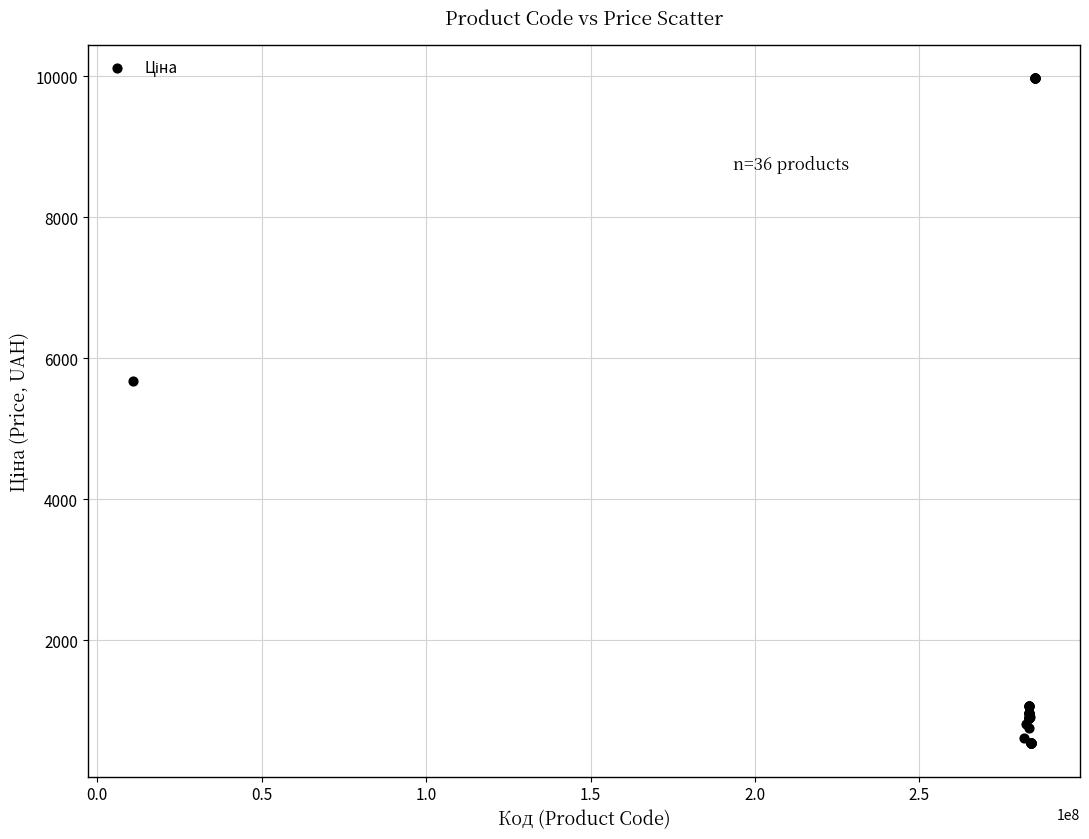

What Y value in the scatter plot is closest to 5256?

5673.8